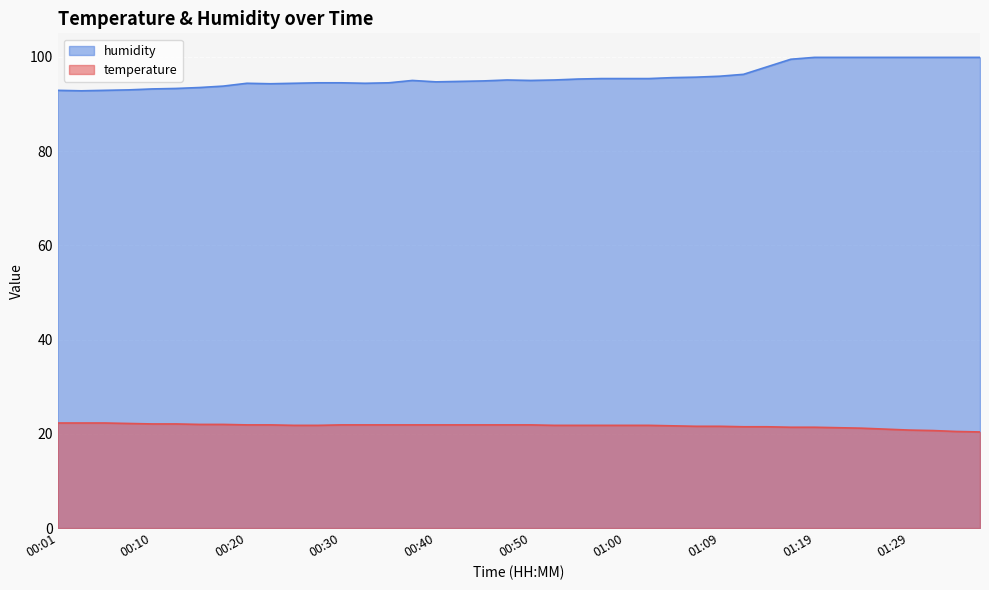

True or false: temperature has a value of 22.0 at 00:15.

True